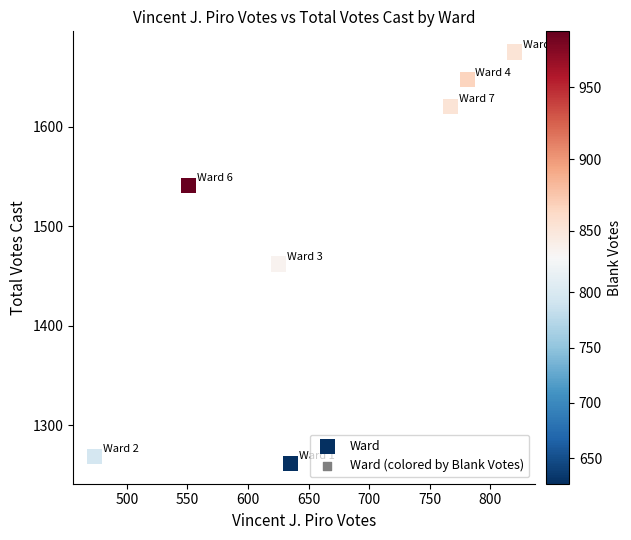

What is the average X value?

665